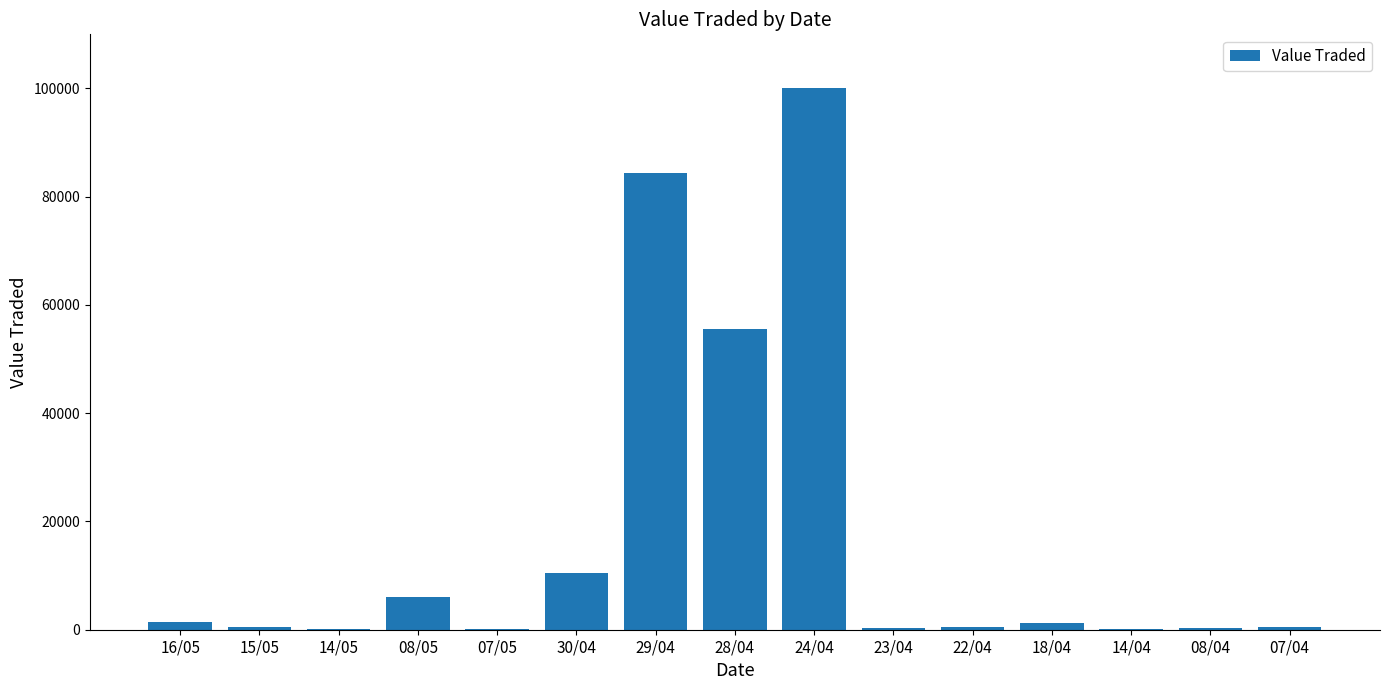

Is it true that the value at 24/04 is 168632?

False